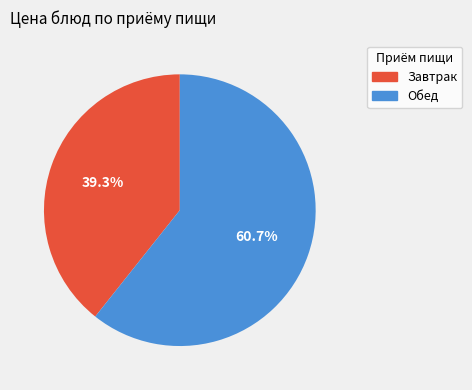

Does any single category account for the majority?

Yes